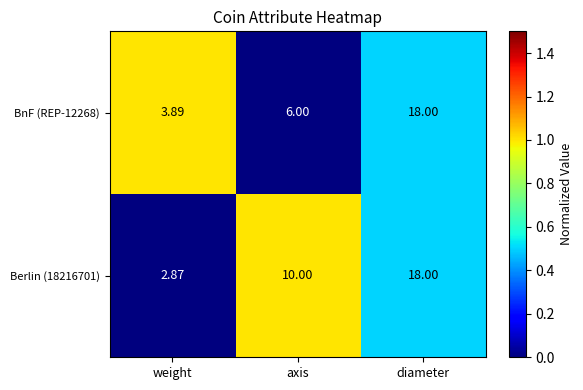

Which series has the largest range (max minus min)?

Berlin (18216701)